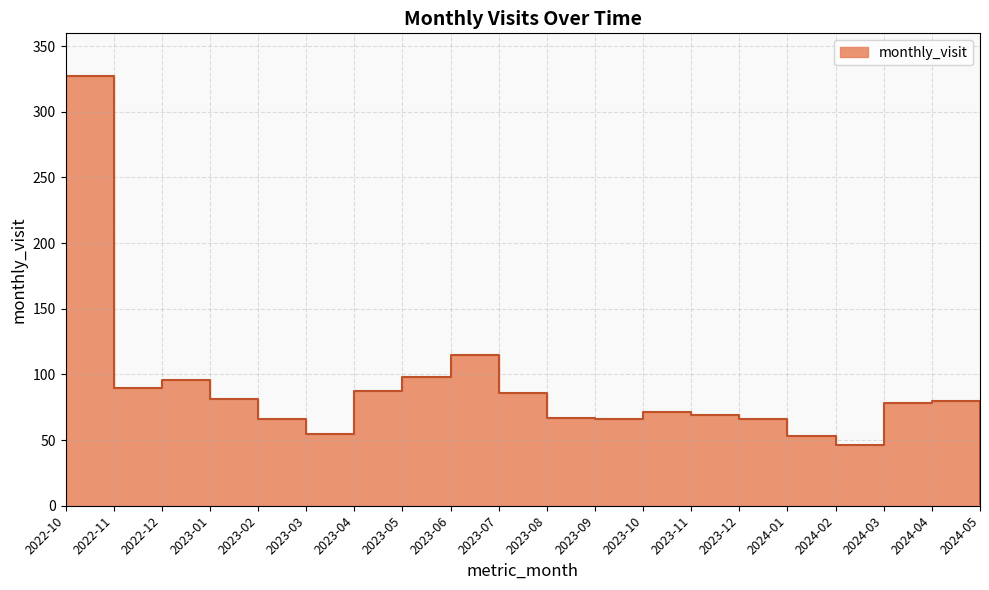

What is the label of the 15th point from the right?

2023-03